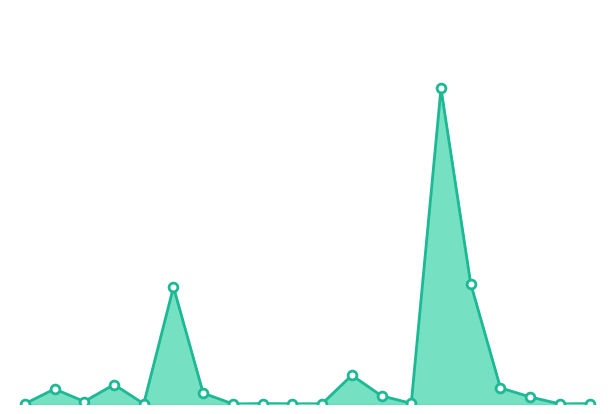

Is this an area chart (filled region under the line)?

Yes